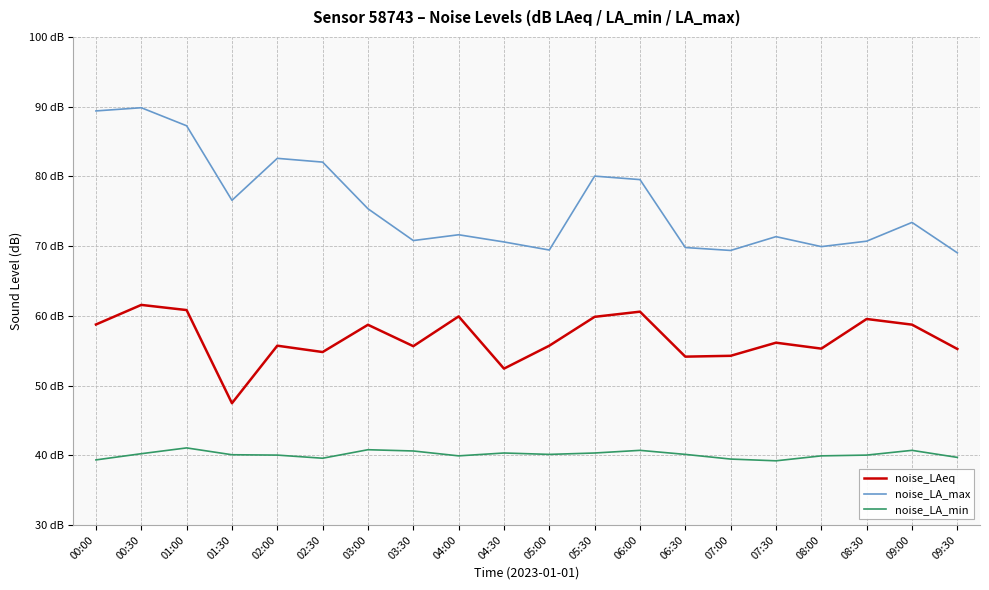

What is the label of the 13th point from the left?

06:00